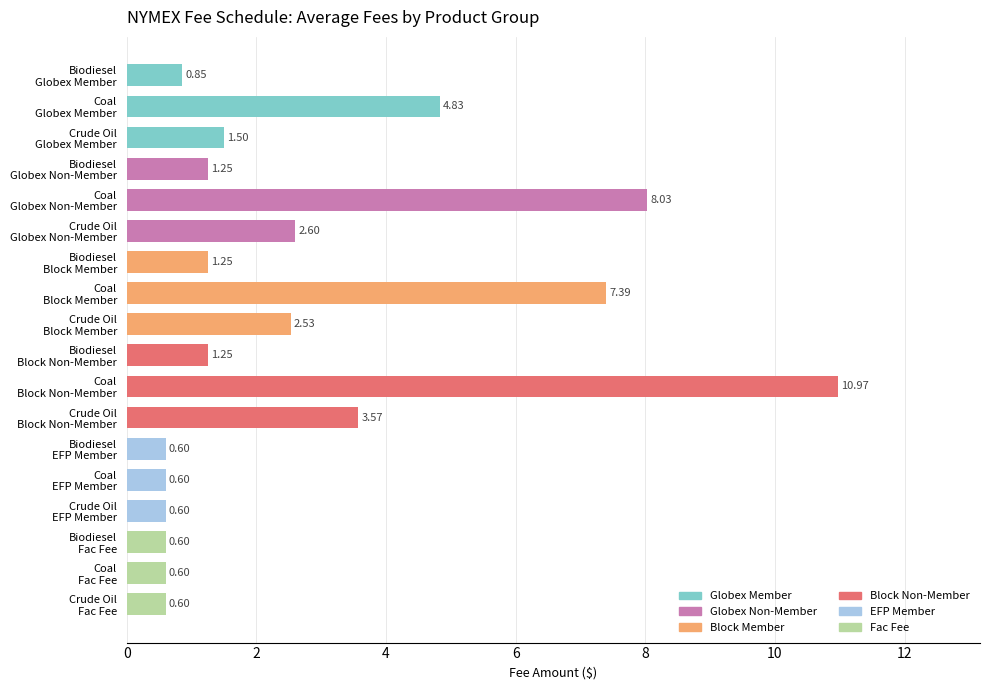

What is the difference between the maximum and second lowest values?

10.4